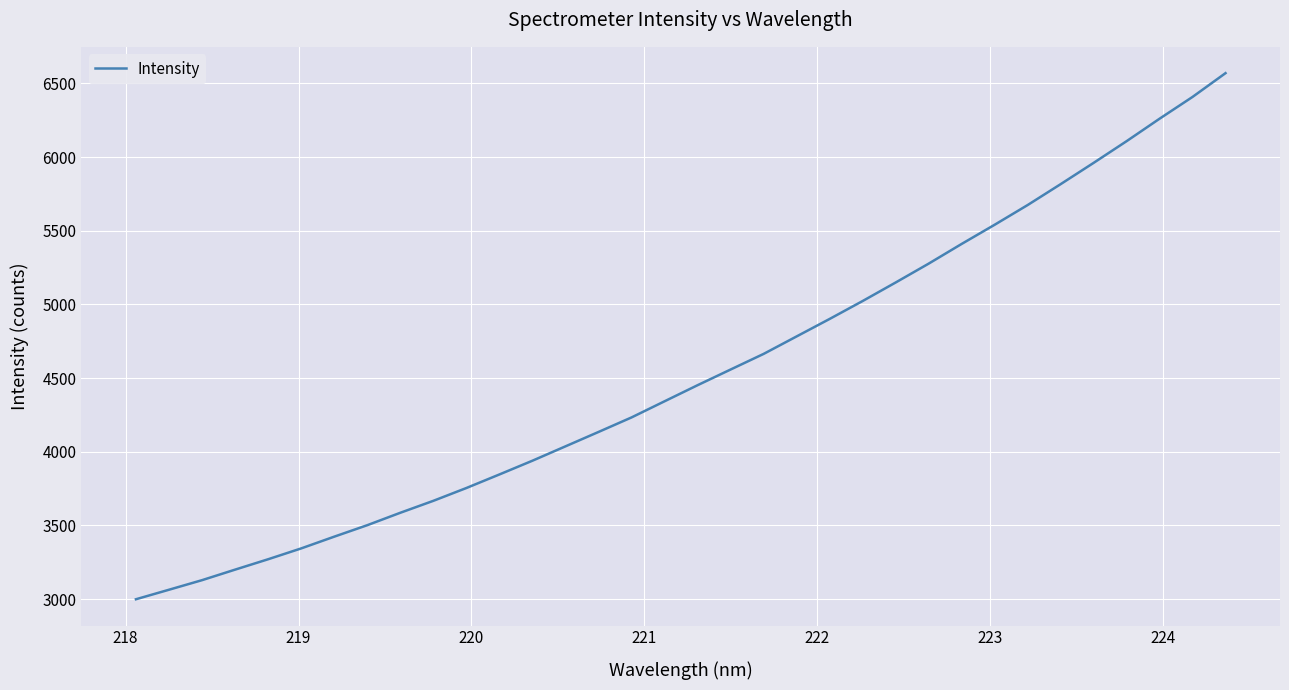

What is the greatest value displayed?

6569.9